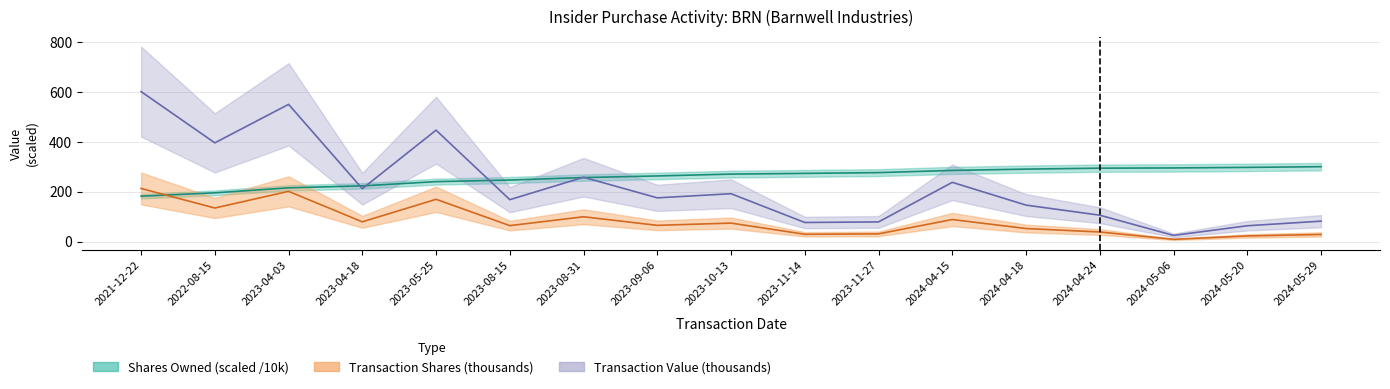

Reading right to left, list all the values displayed in this chart.

transactionShares: 28.4	22.5	8.8	38.3	52.1	88.4	30.7	29.0	74.0	65.0	99.4	63.8	169.6	79.1	201.5	134.6	213.1
transactionValue: 81.8	63.3	24.6	105.8	146.3	237.7	78.8	76.5	192.0	175.4	258.2	168.1	447.3	212.2	550.9	396.3	602.2
sharesOwnedFollowingTransaction: 300.6	297.8	295.5	294.6	290.8	285.6	276.7	273.7	270.8	263.4	256.9	246.9	240.5	223.6	215.7	195.5	182.1